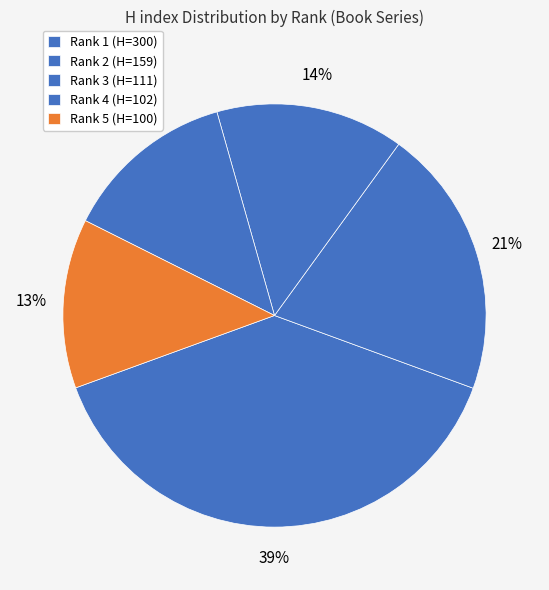

To the nearest percent, what is the difference between the Rank 3 and Rank 4 slice percentages?

1%